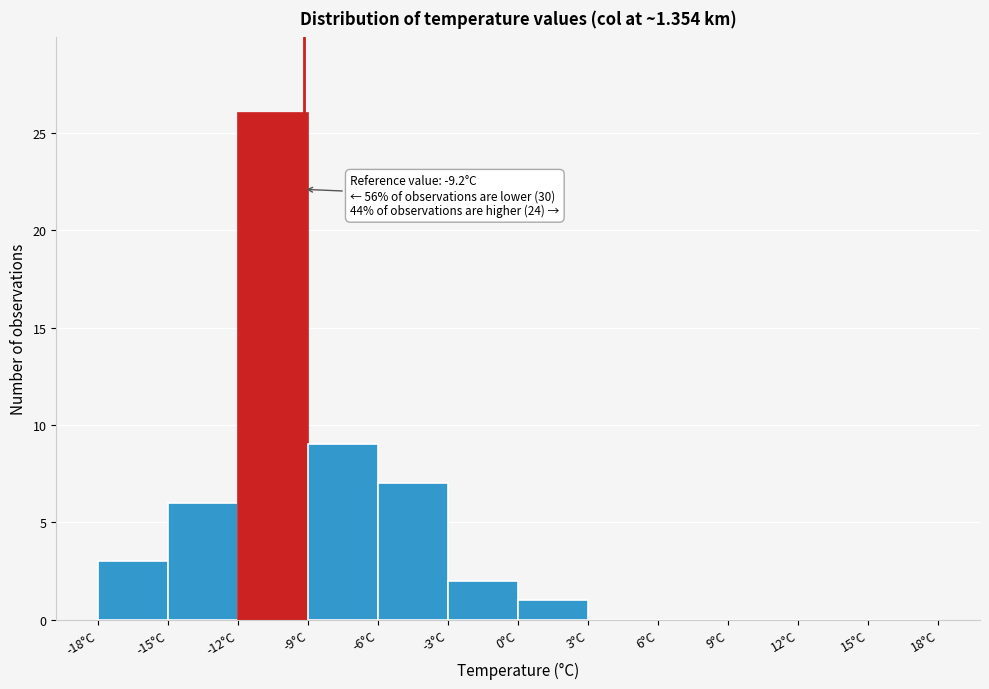

Over which range of the x-axis is the bar tallest?

-12 to -9